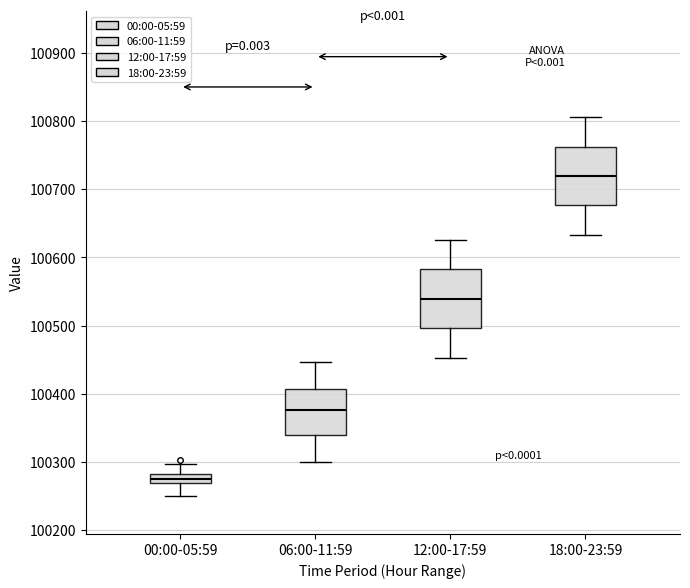

Where is the upper edge of the box for 18:00-23:59 on the y-axis? The values are not printed on the chart, so give them approximately, as read against the axis.

100760